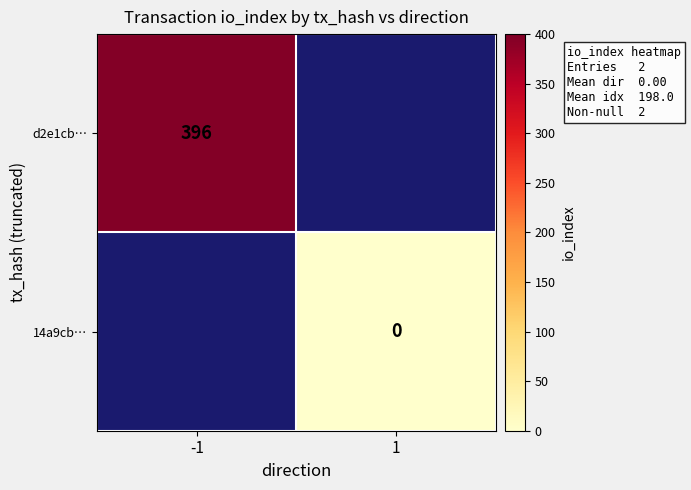

True or false: d2e1cb… has a value of 608 at -1.

False